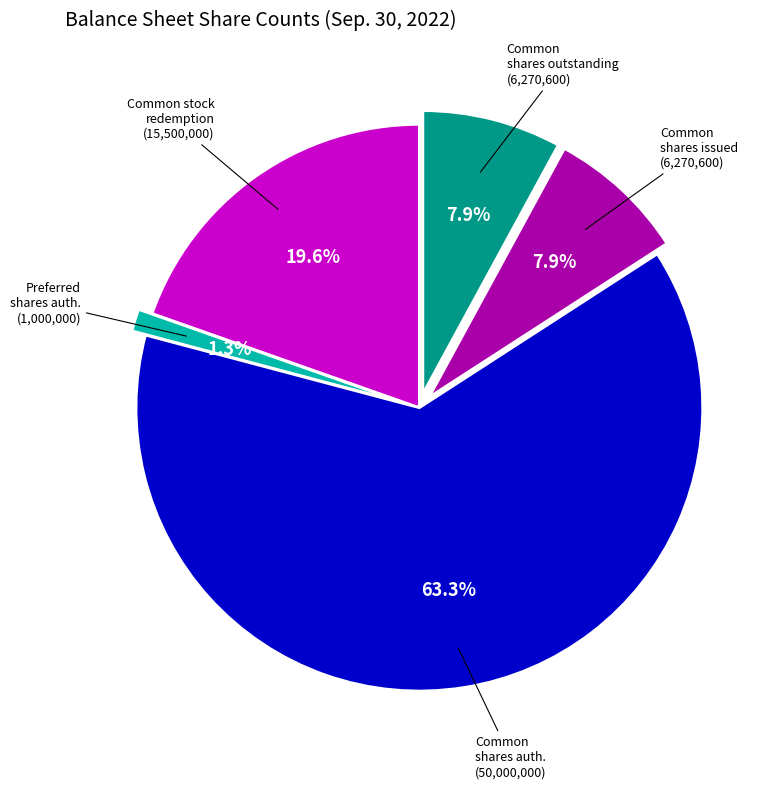

How many segments does this pie chart have?

5